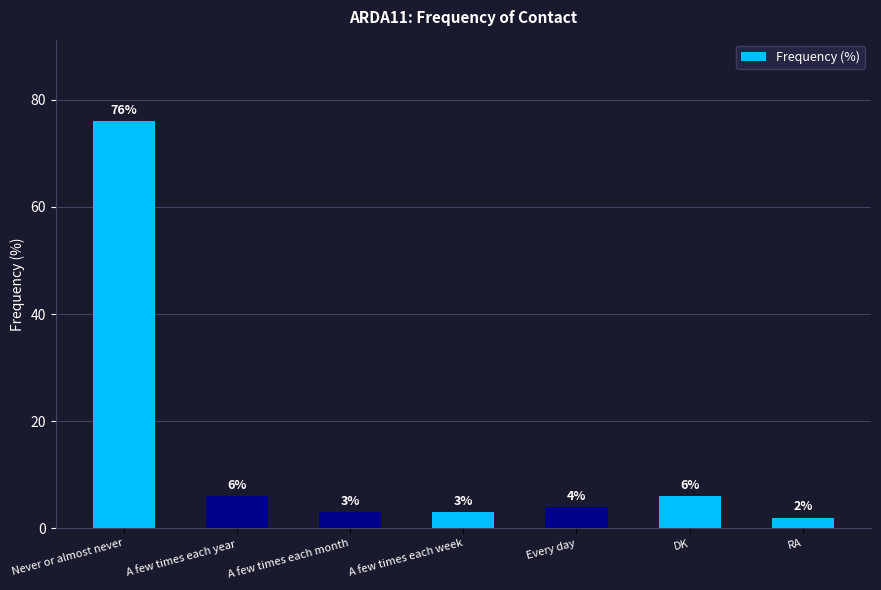

True or false: the data shows 3 at A few times each month.

True